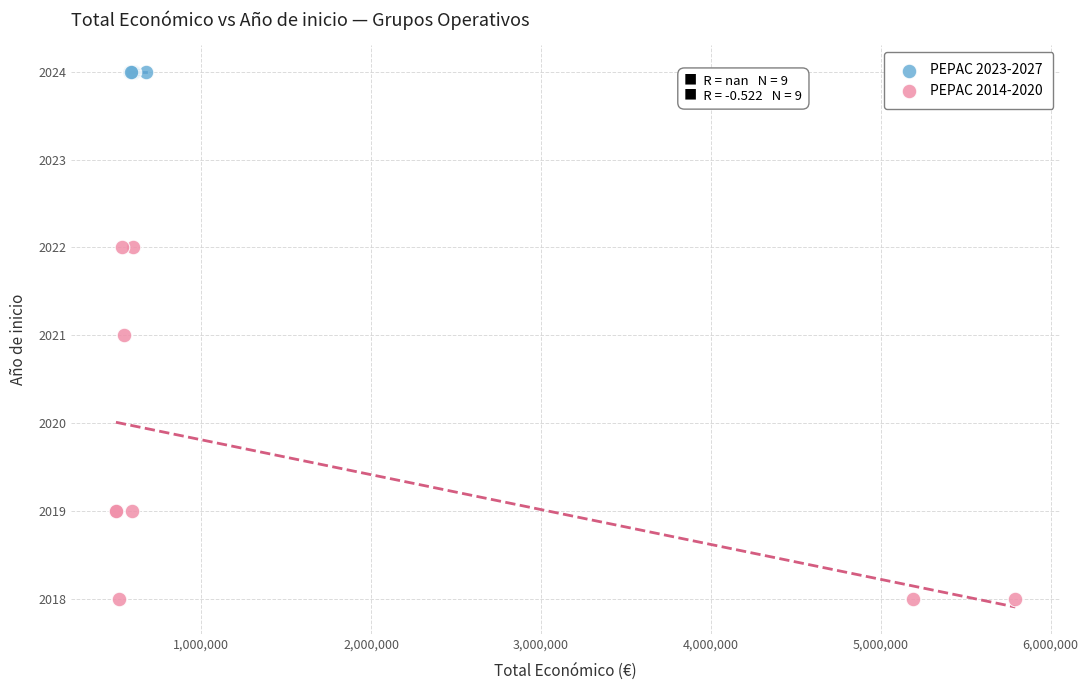

Which series contains the lowest Y value?

PEPAC 2014-2020